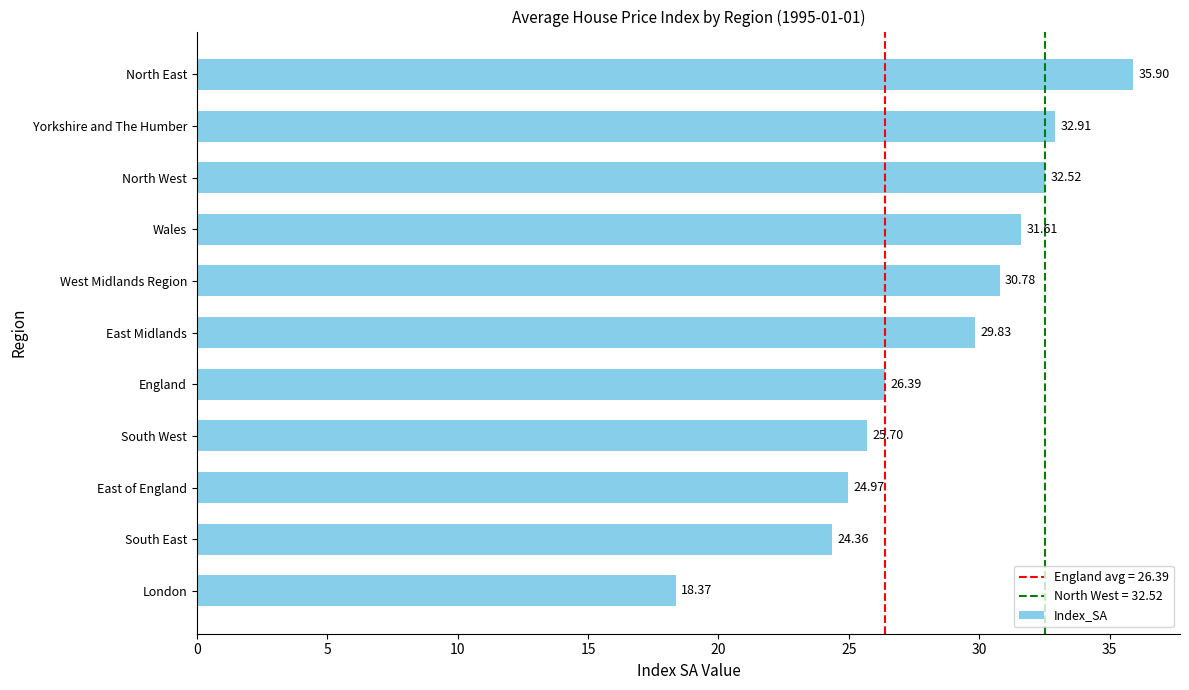

Which category has the highest value across all series?

North East